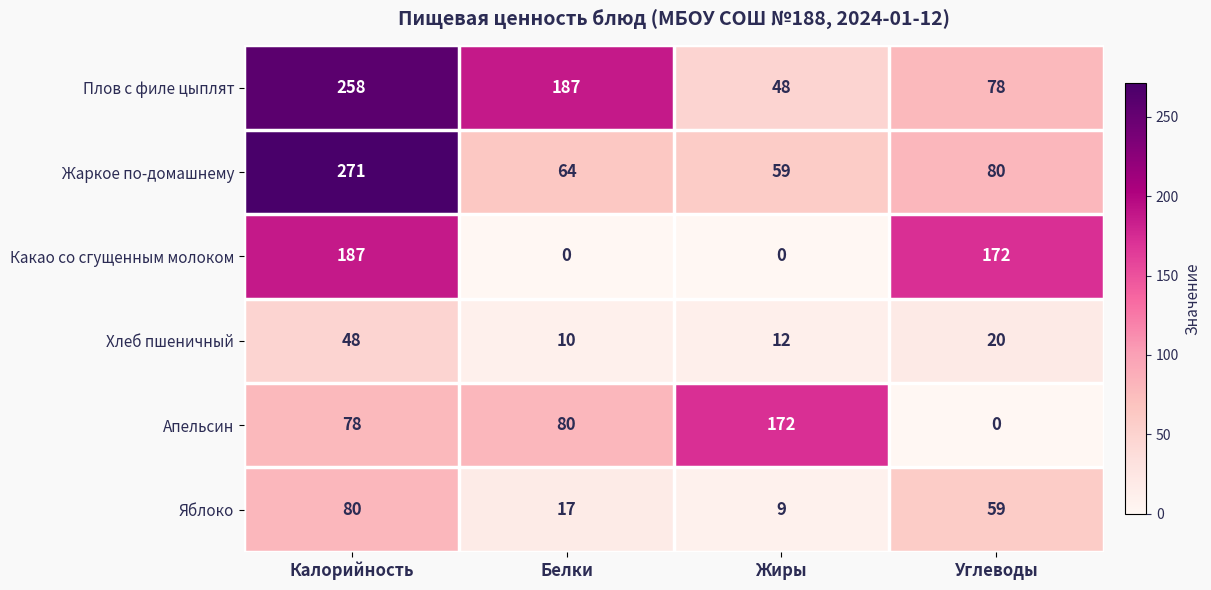

Which series has the largest range (max minus min)?

Жаркое по-домашнему